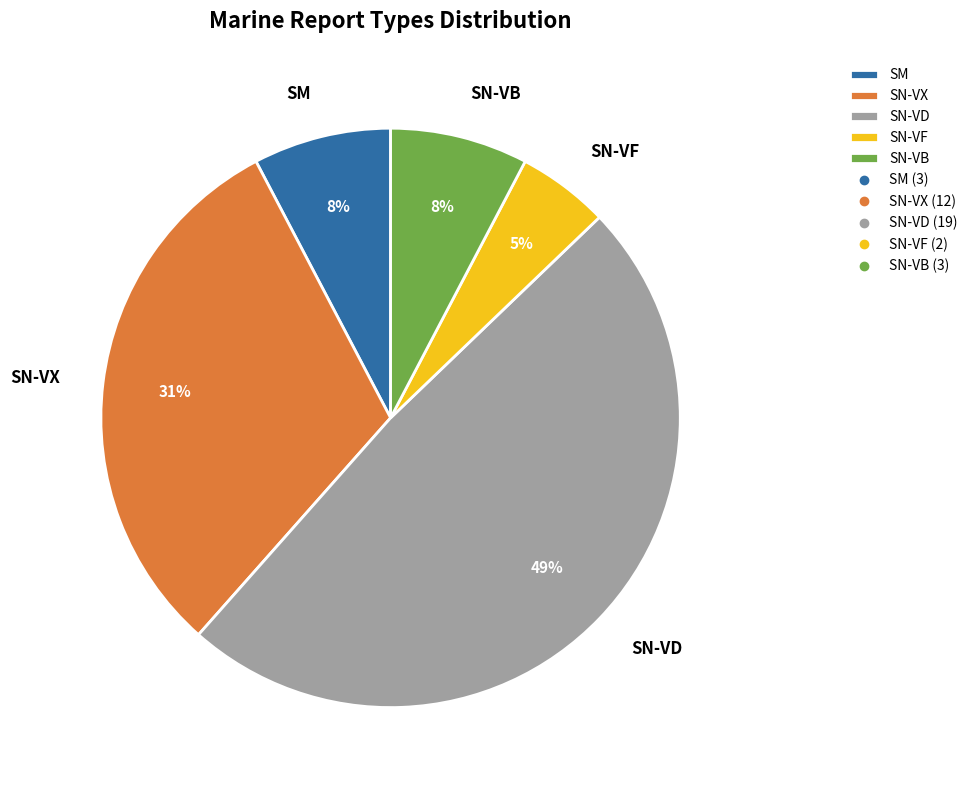

Is SM the majority of the pie?

No